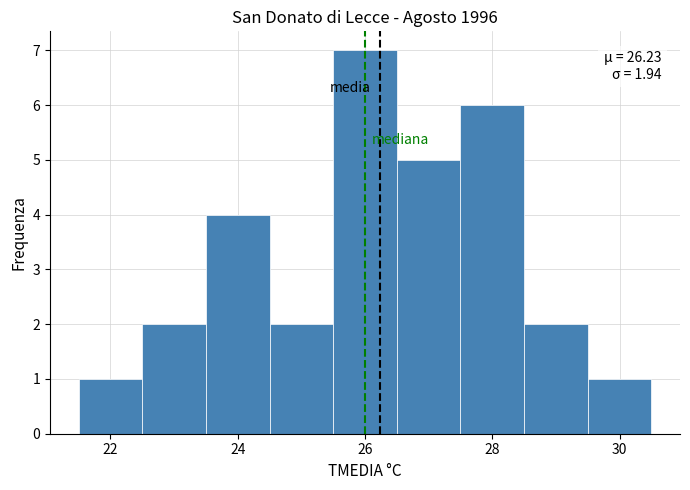

Which range on the x-axis has the tallest bar?

25.5 to 26.5